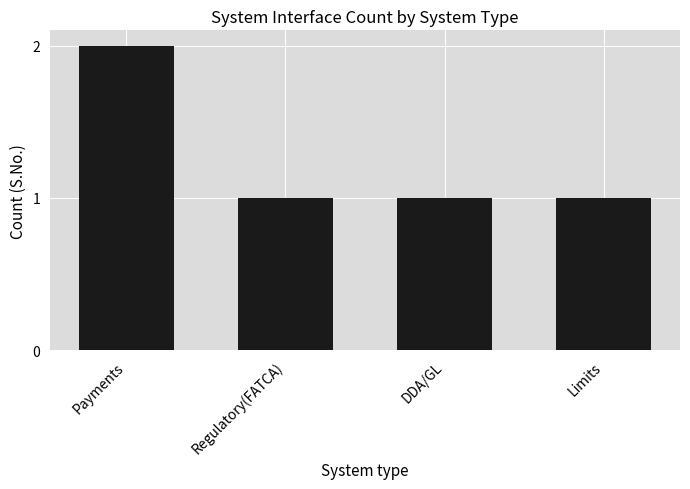

What is the value of the 1st bar from the left?

2